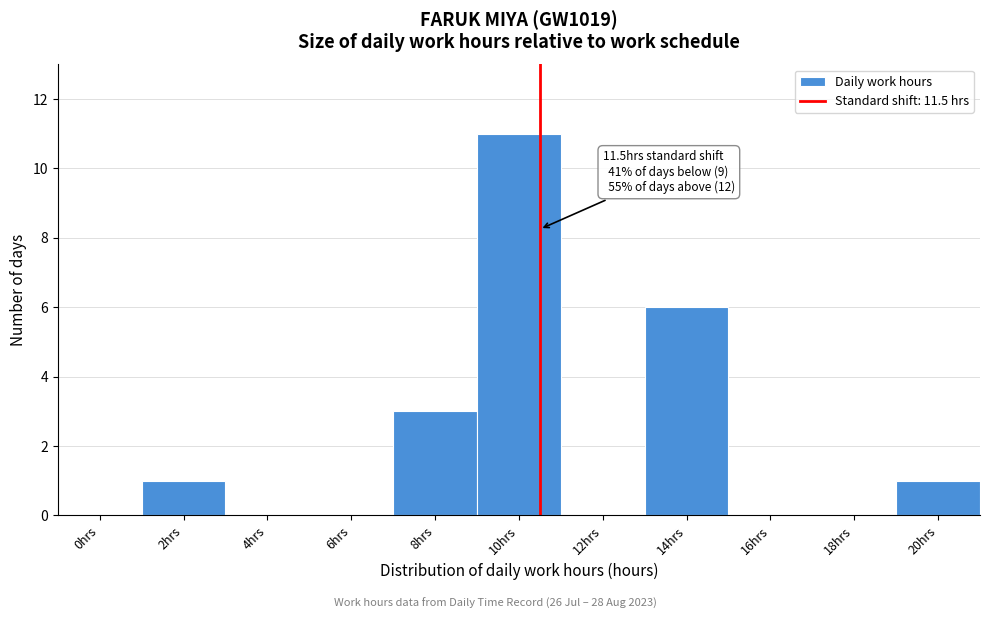

Reading left to right, transcribe all the data shown in this chart.

0hrs=0	2hrs=1	4hrs=0	6hrs=0	8hrs=3	10hrs=11	12hrs=0	14hrs=6	16hrs=0	18hrs=0	20hrs=1